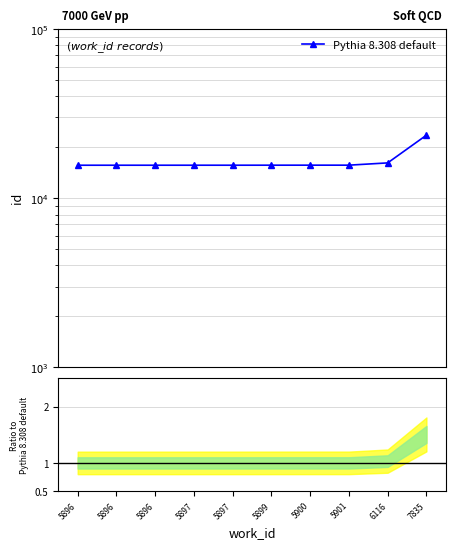

How many categories are shown in the chart?

10